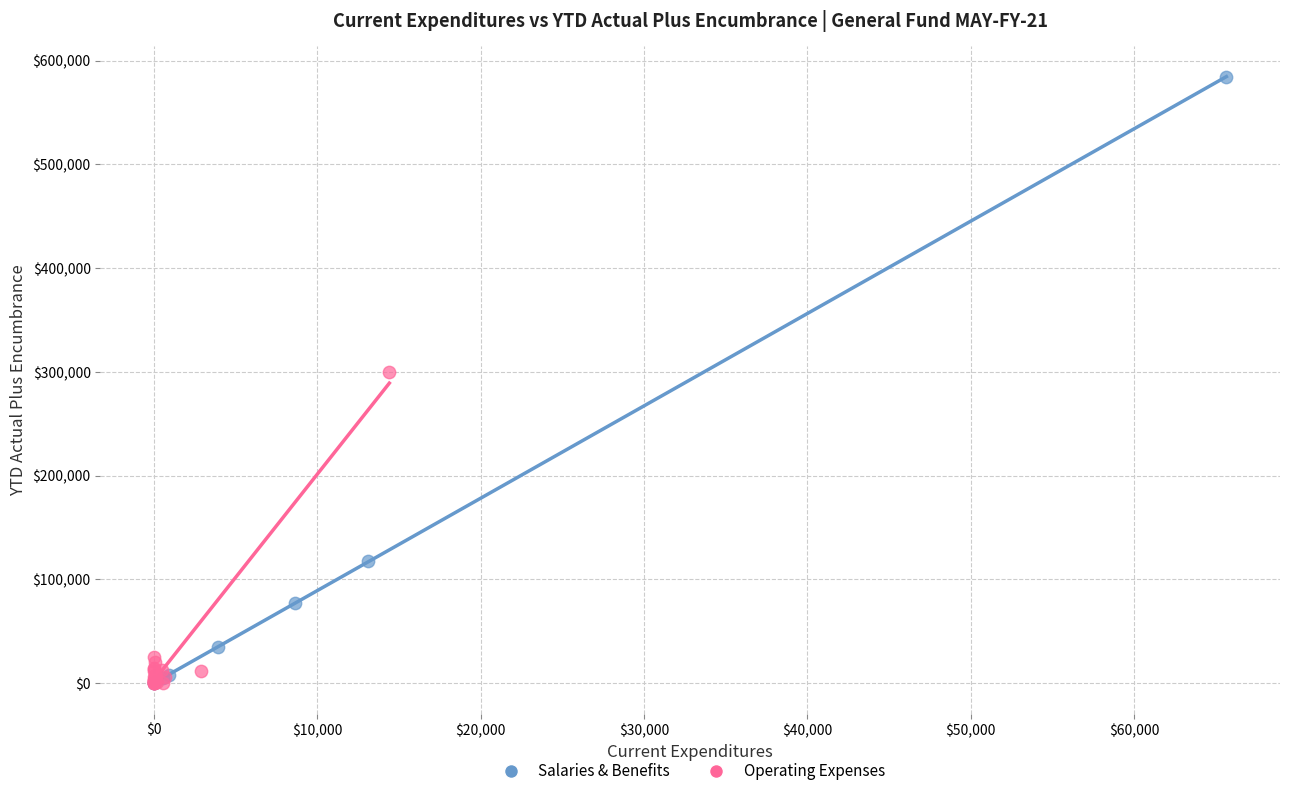

Which series has the widest spread of Y values?

Salaries & Benefits